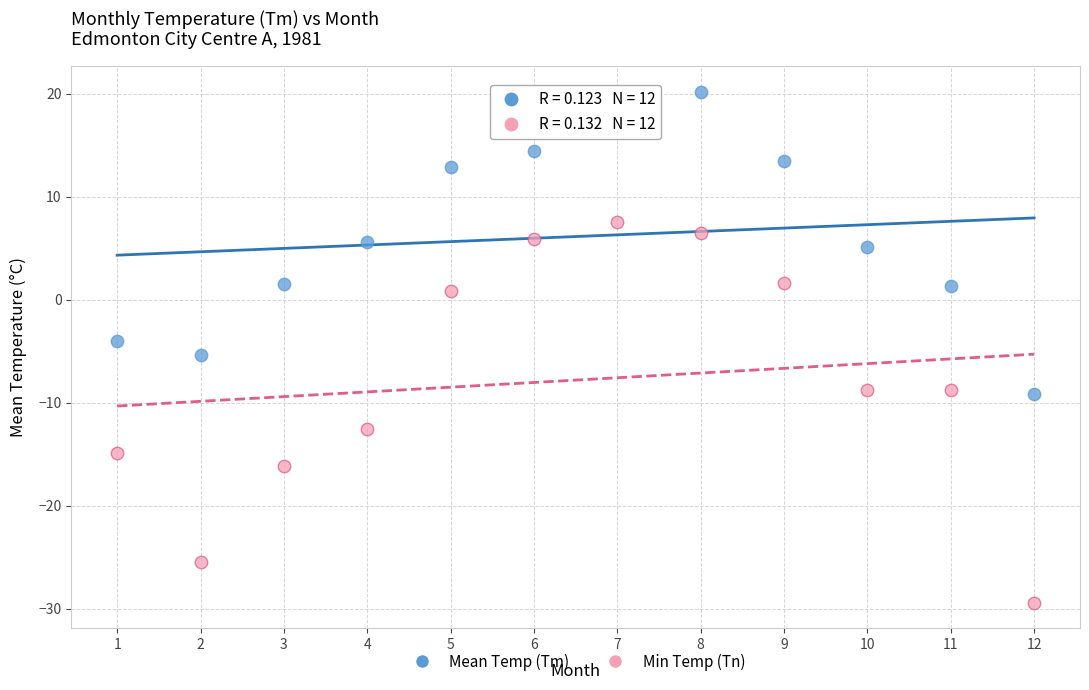

Which series reaches the minimum Y coordinate?

Min Temp (Tn)